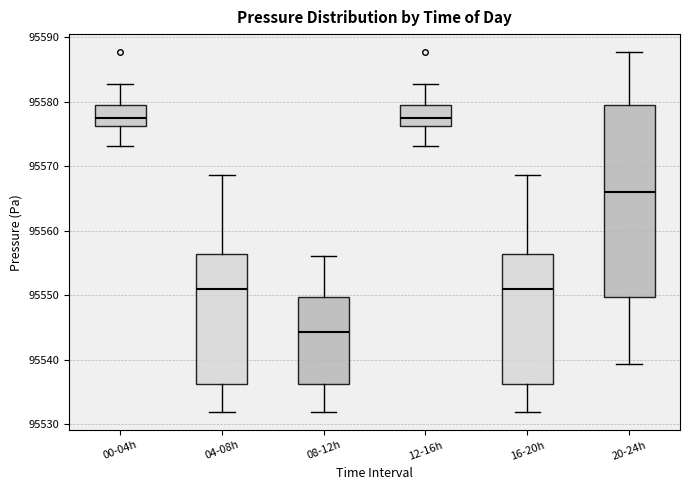

Reading left to right, read every box against the y-axis: the position of its median line, the range the box covers, and the ends of its whiskers. The values are not printed on the chart, so give them approximately, as read against the axis.

00-04h: median 95578, box 95576 to 95580, whiskers 95573 to 95583
04-08h: median 95551, box 95536 to 95556, whiskers 95532 to 95569
08-12h: median 95544, box 95536 to 95550, whiskers 95532 to 95556
12-16h: median 95578, box 95576 to 95580, whiskers 95573 to 95583
16-20h: median 95551, box 95536 to 95556, whiskers 95532 to 95569
20-24h: median 95566, box 95550 to 95580, whiskers 95539 to 95588